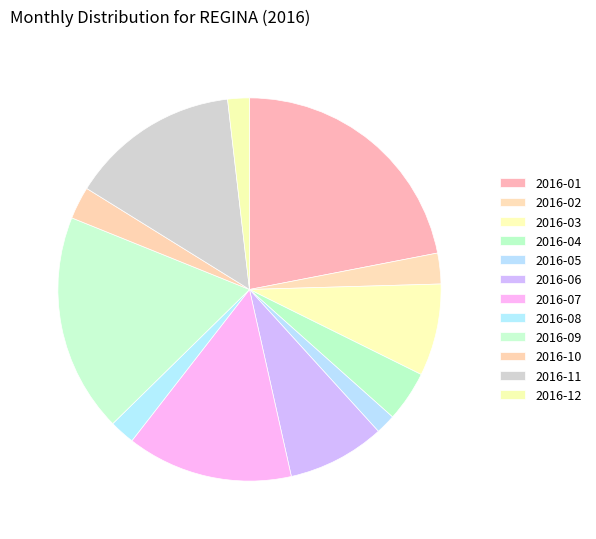

Which category has the biggest portion of the pie?

2016-01